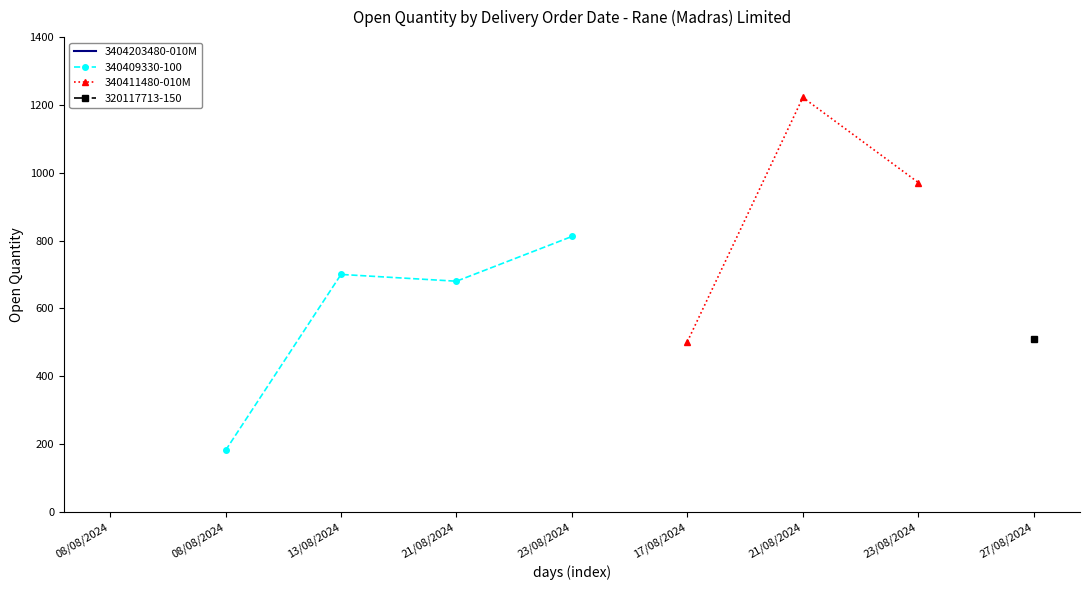

At which label is 340411480-010M closest to 862?

23/08/2024